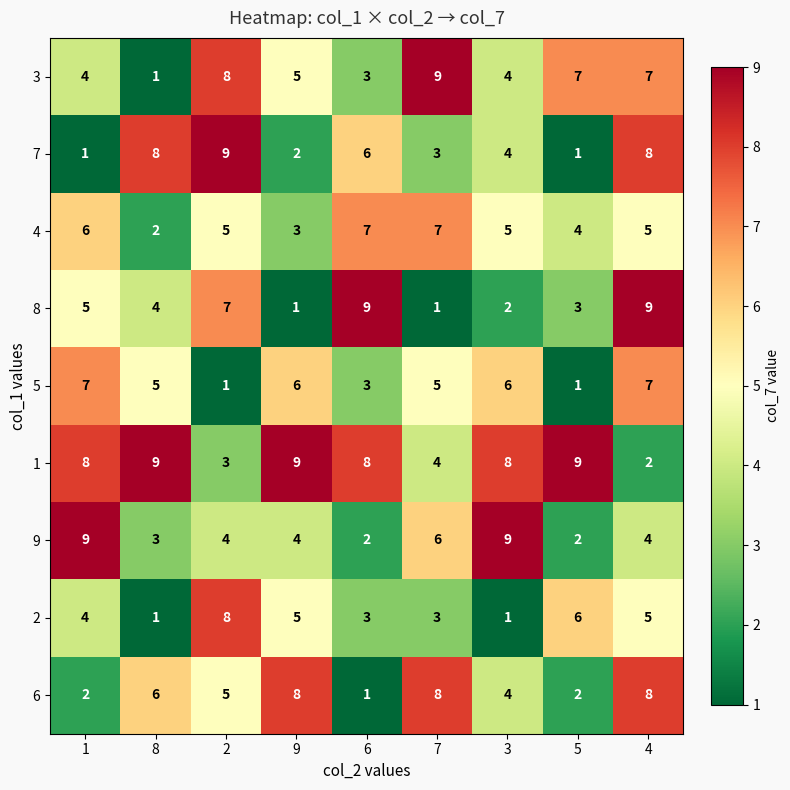

At which category is the sum across all series the highest?

4